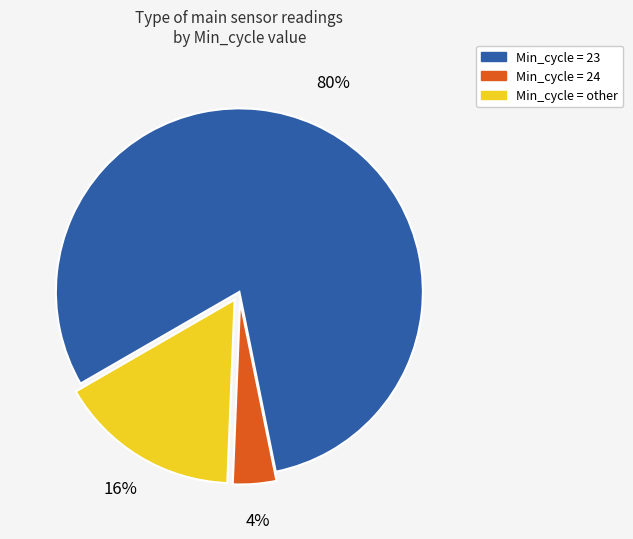

Which has a higher value, Min_cycle = 24 or Min_cycle = 23?

Min_cycle = 23